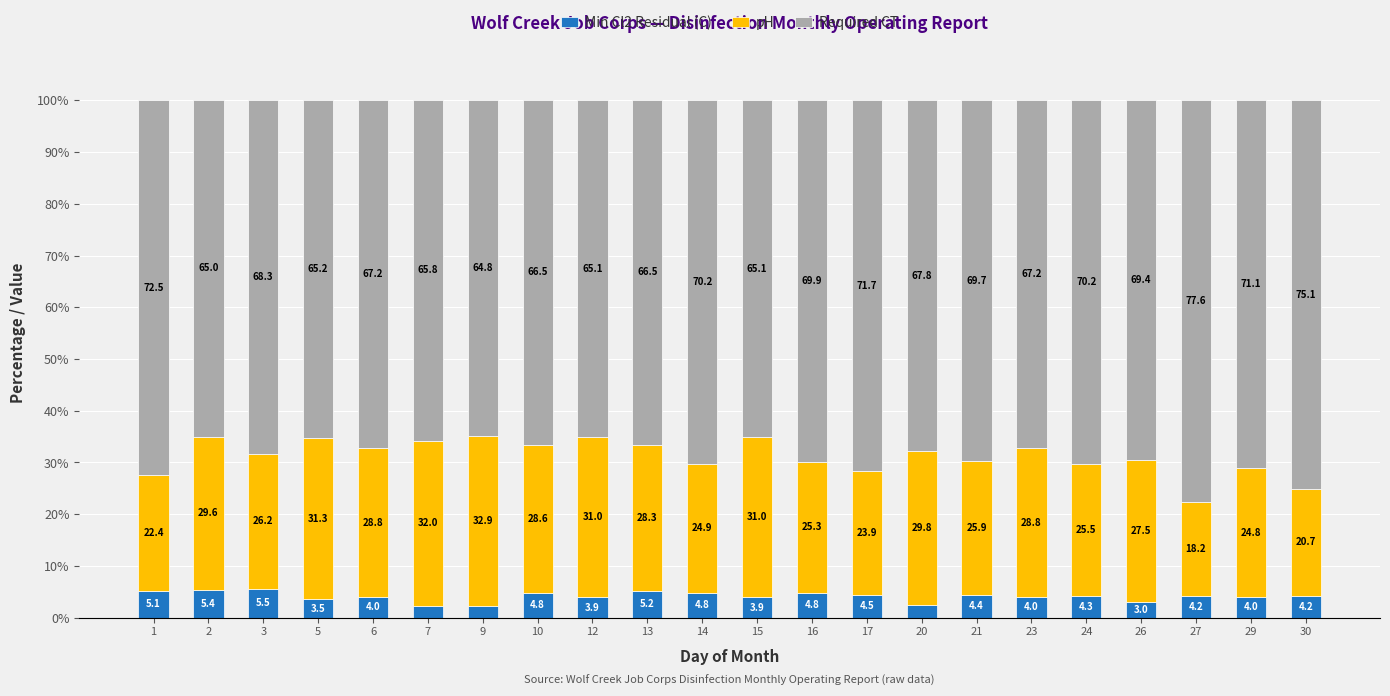

What is the total value across all series at 24?

100.0